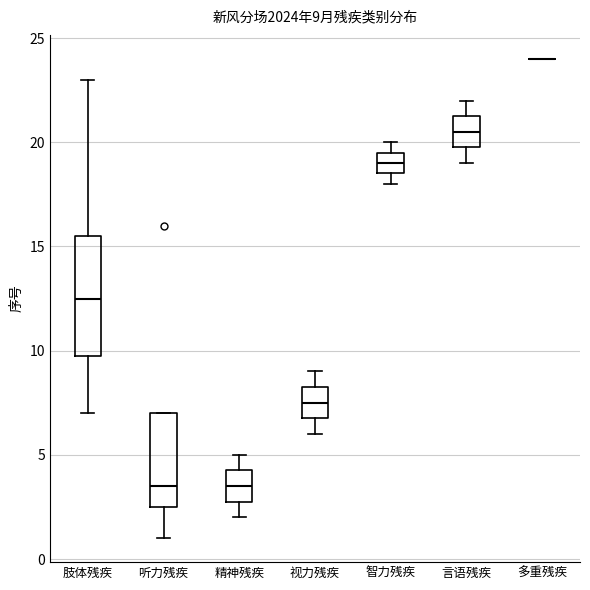

Comparing the boxes themselves (not the whiskers), which one is the tallest?

肢体残疾